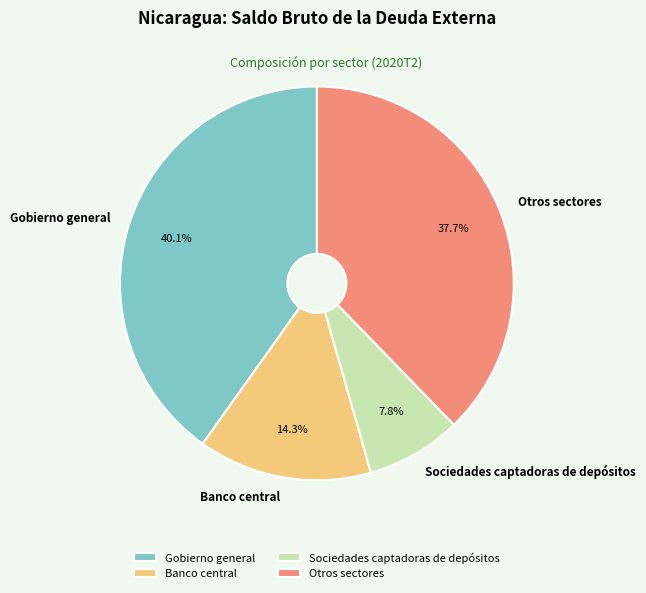

What percentage is NOT represented by Sociedades captadoras de depósitos?

92.2%